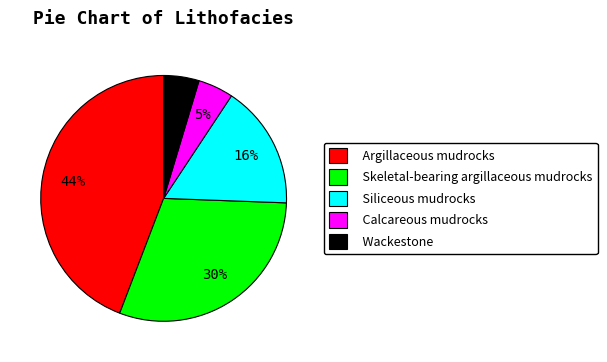

Count the number of slices in the pie.

5